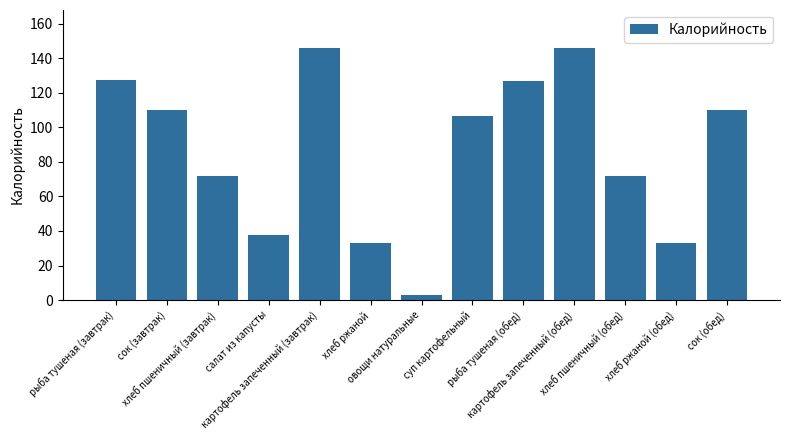

What is the greatest value displayed?

146.0